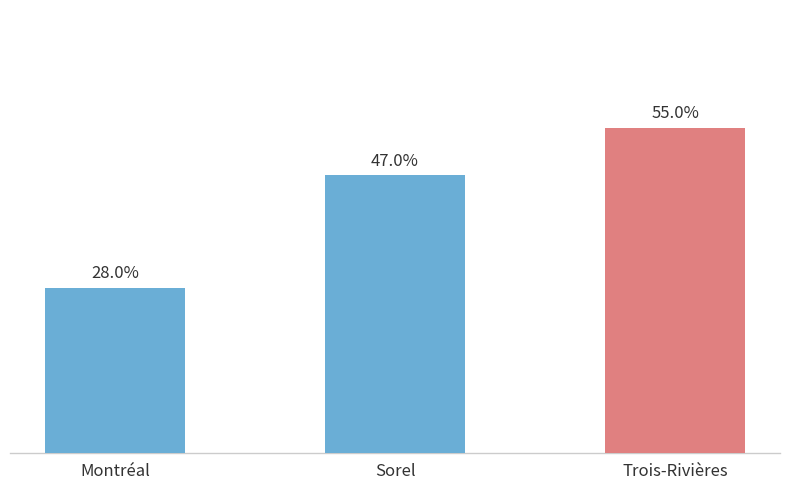

The chart shows a value of 0.5 at Sorel. True or false?

True